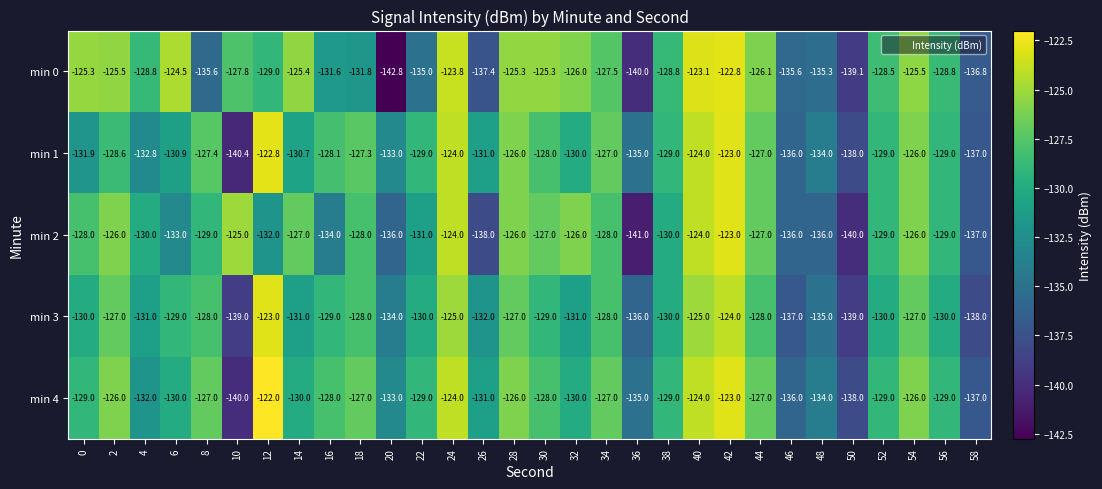

What is the difference between the maximum and minimum values in the min 3 series?

16.0